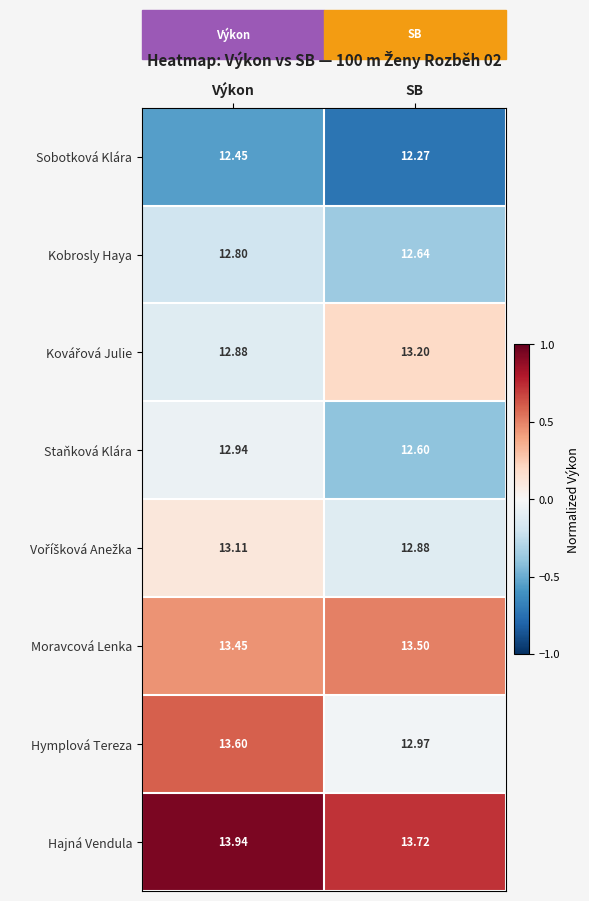

Which series has the largest range (max minus min)?

Hymplová Tereza